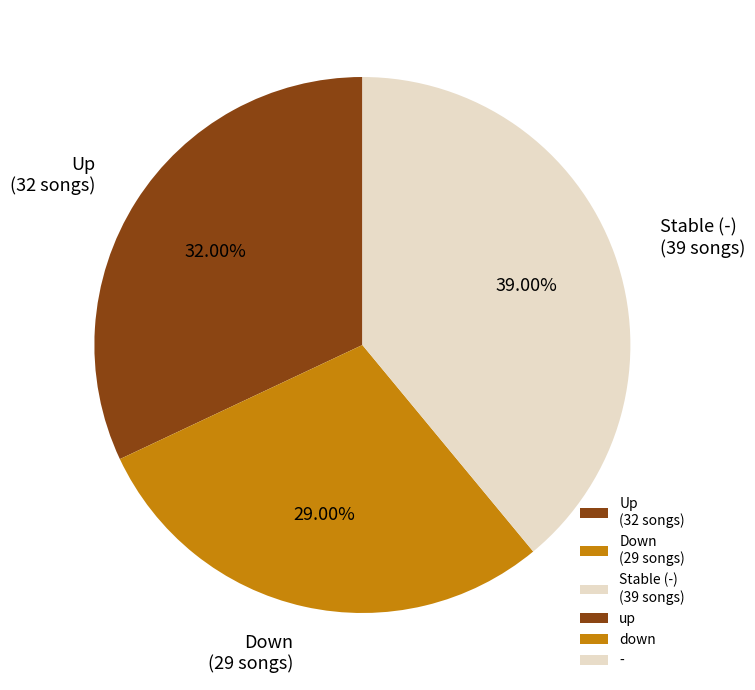

What is the smallest slice in the pie chart?

Down (29 songs)